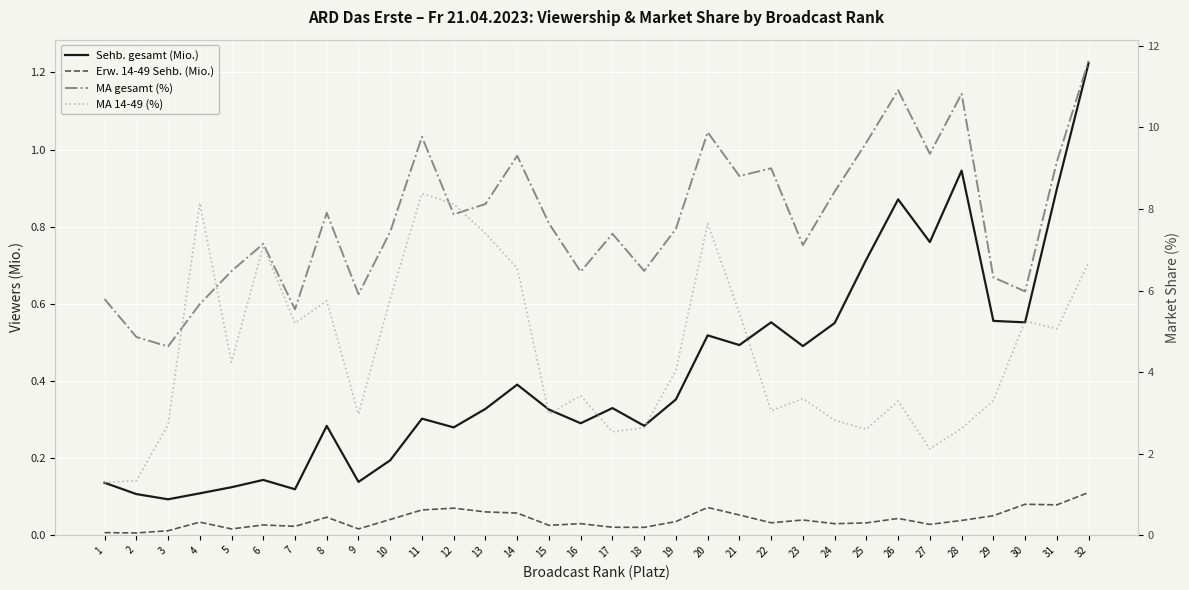

At which label is MA 14-49 (%) closest to 4?

19